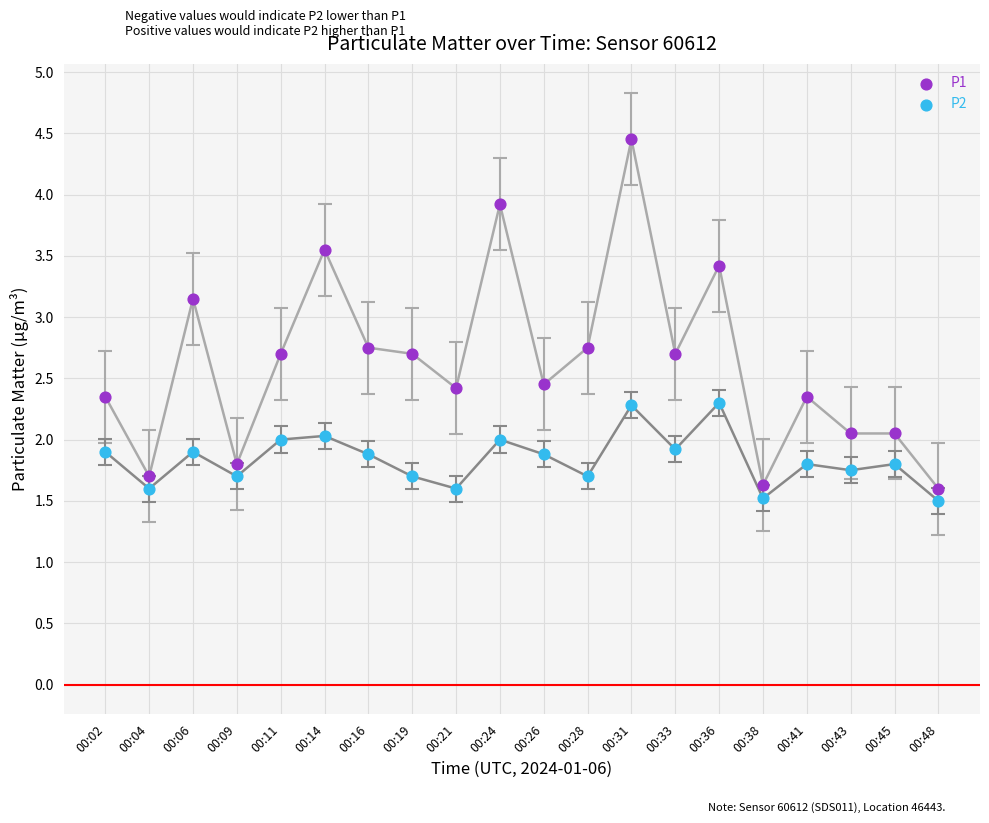

Which series reaches the maximum Y coordinate?

P1